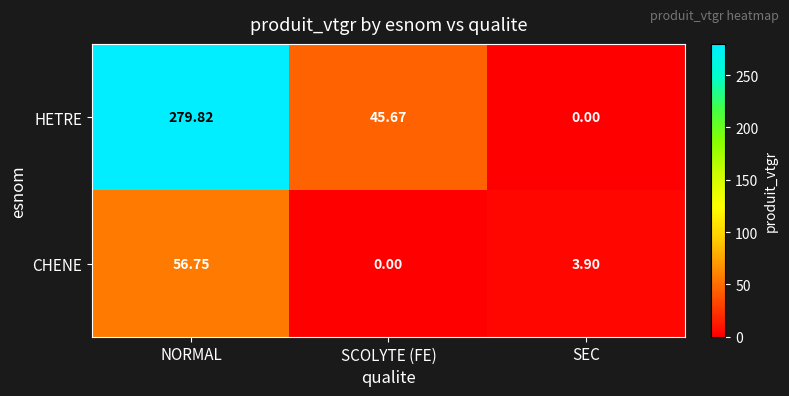

Count the number of data series in this chart.

2